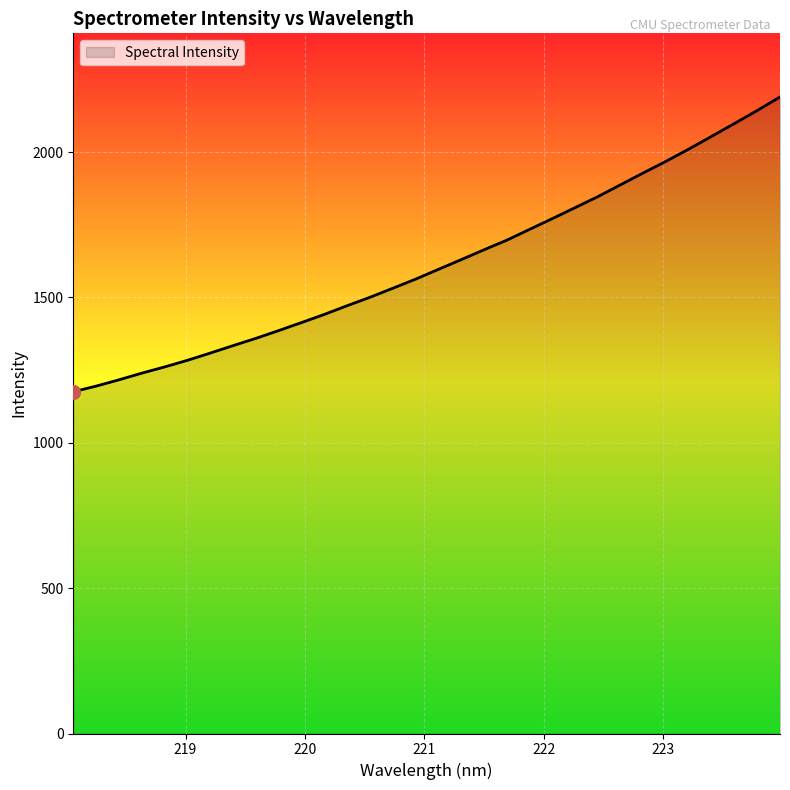

How many values are below 1596?

16